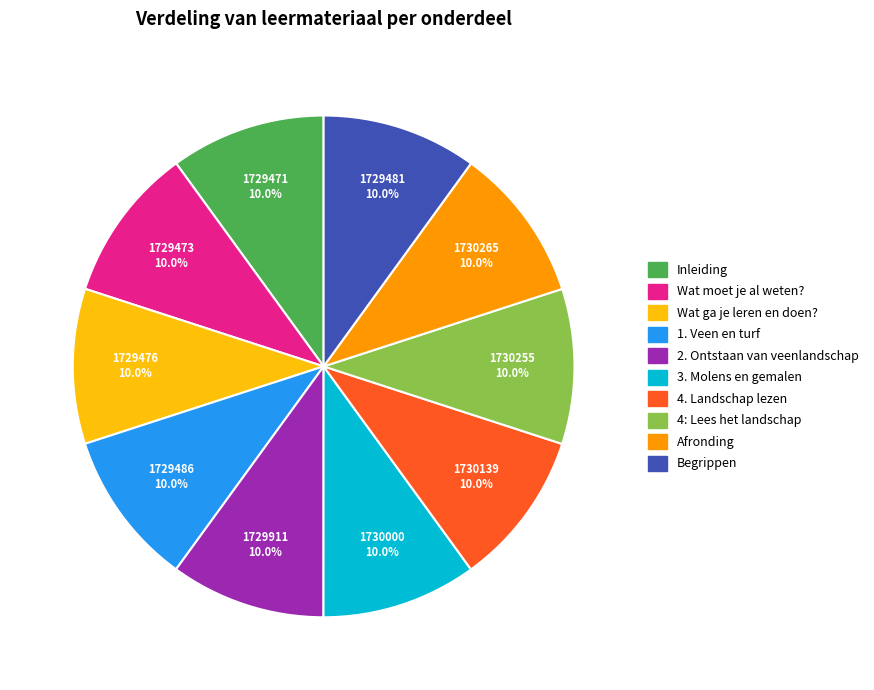

Does Afronding represent more than half of the total?

No